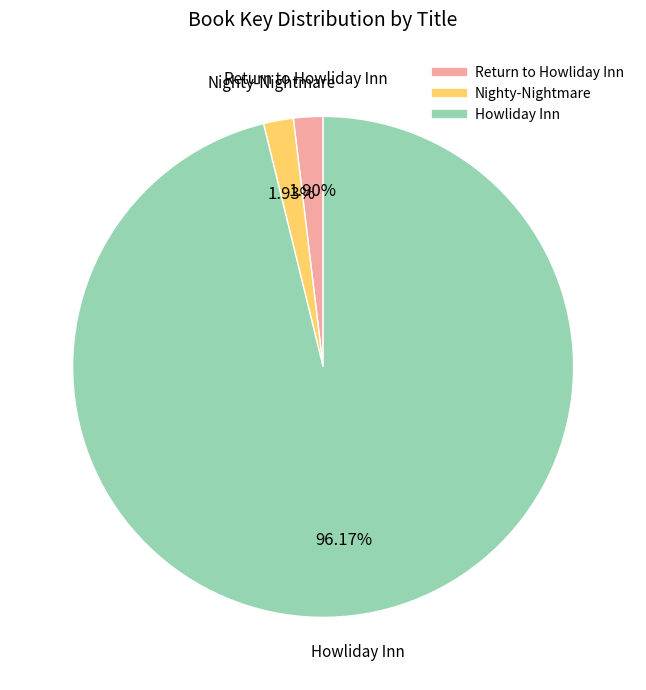

To the nearest percent, what is the combined percentage of Howliday Inn and Nighty-Nightmare?

98%